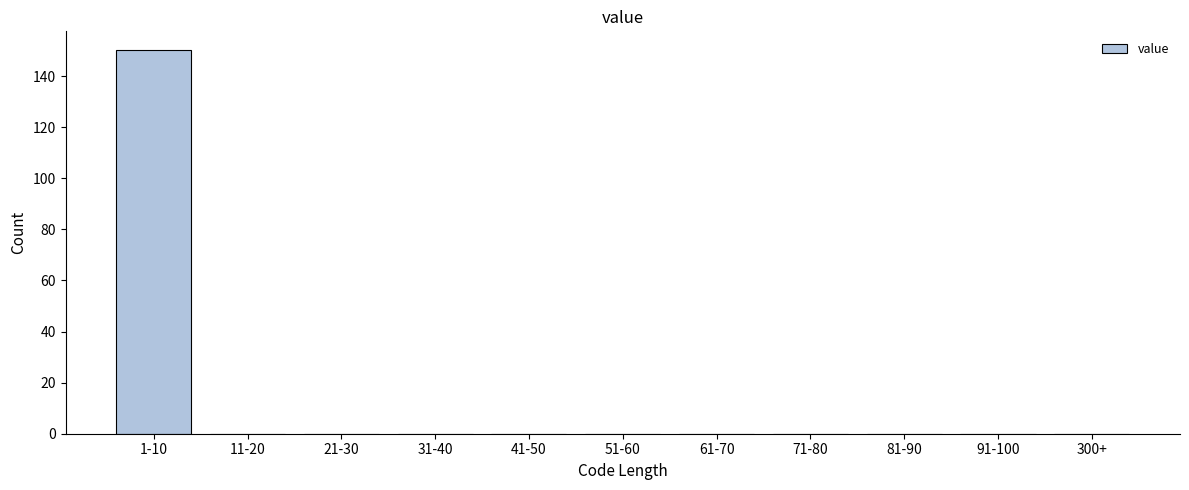

Reading left to right, extract all data points from this chart.

1-10=150	11-20=0	21-30=0	31-40=0	41-50=0	51-60=0	61-70=0	71-80=0	81-90=0	91-100=0	300+=0